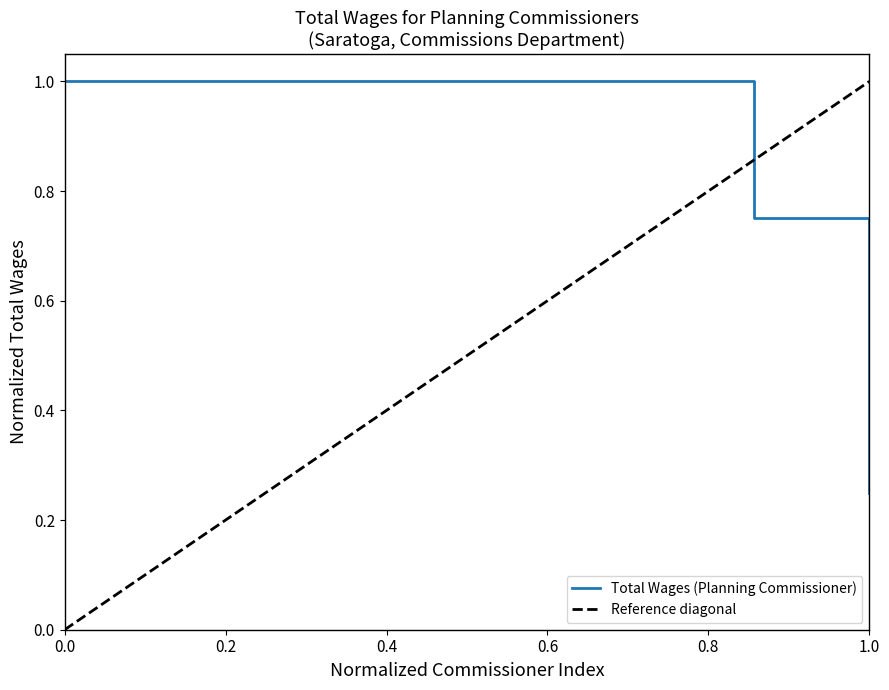

What is the difference between the values at 1. and 7.?

0.2